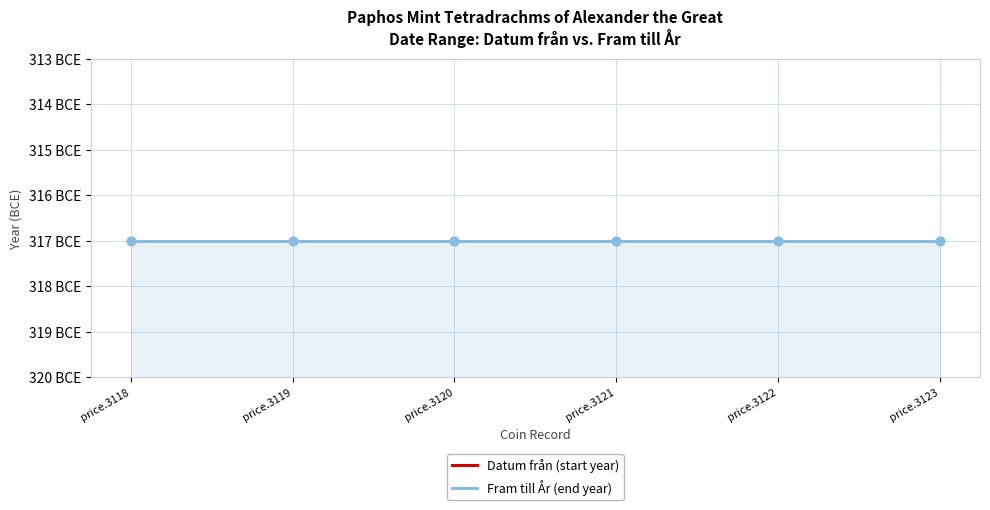

What are all the series names shown in the legend?

Datum från (start year), Fram till År (end year)